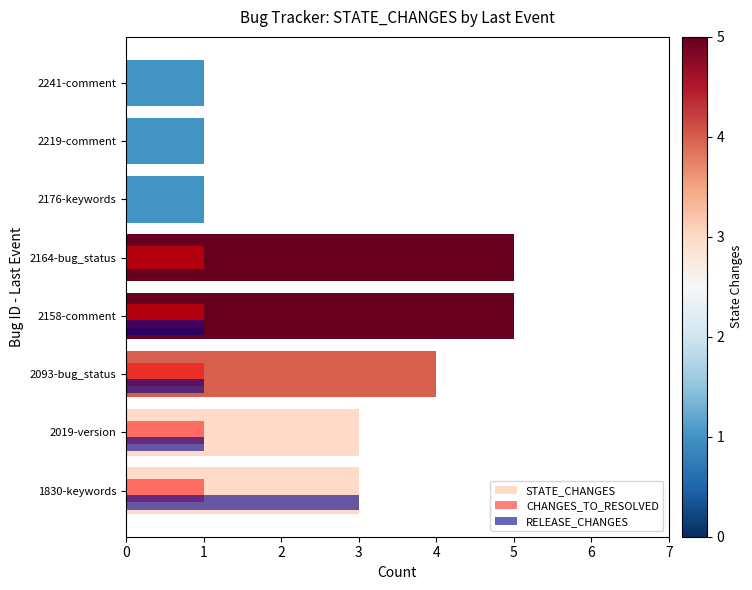

What is the sum of all STATE_CHANGES values?

23